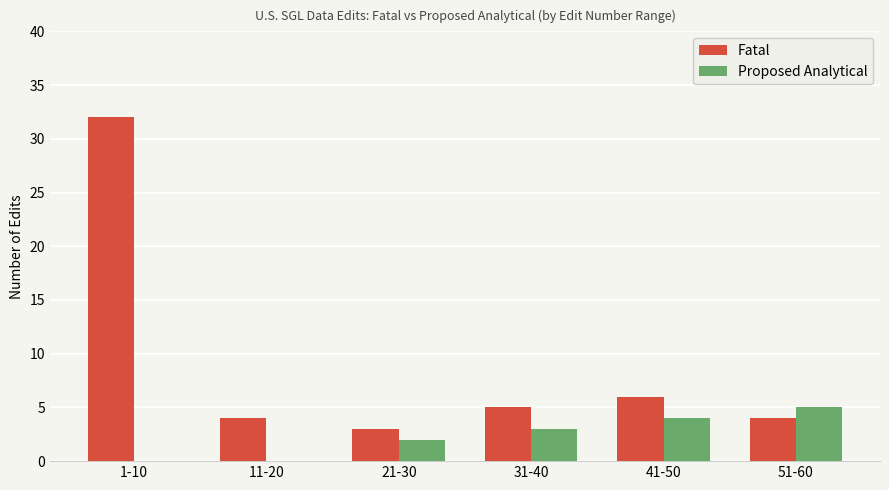

What are all the series names shown in the legend?

Fatal, Proposed Analytical